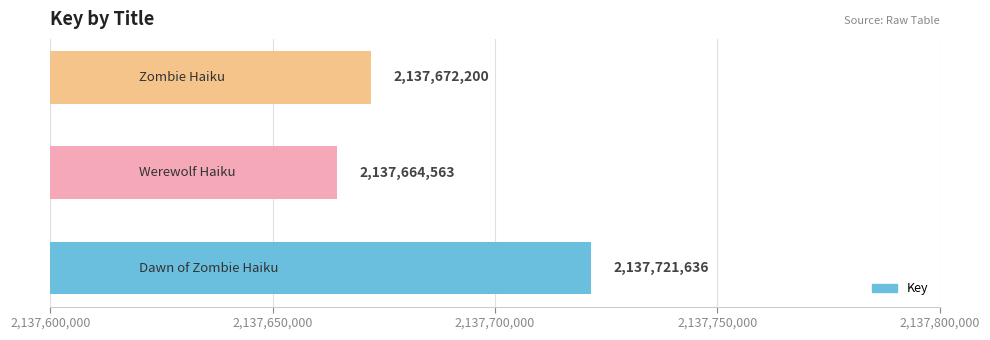

What is the minimum value shown in the chart?

2137664563